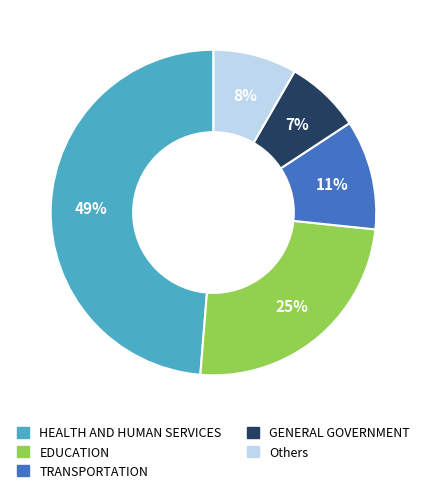

Rank the categories by value from lowest to highest.

GENERAL GOVERNMENT, Others, TRANSPORTATION, EDUCATION, HEALTH AND HUMAN SERVICES